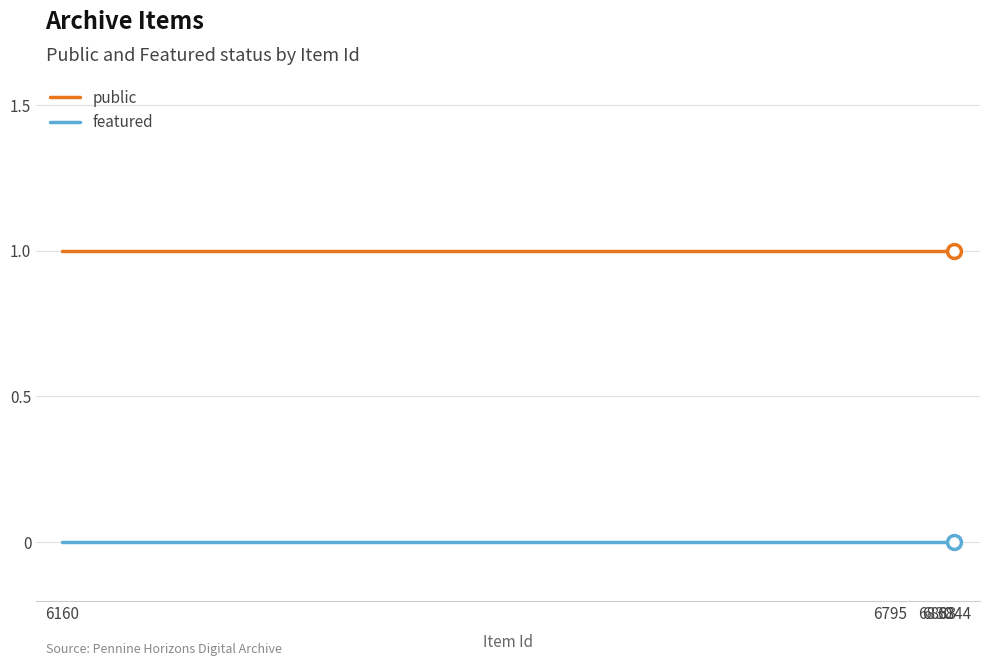

Reading left to right, extract all data points from this chart.

public: 1	1	1	1	1
featured: 0	0	0	0	0